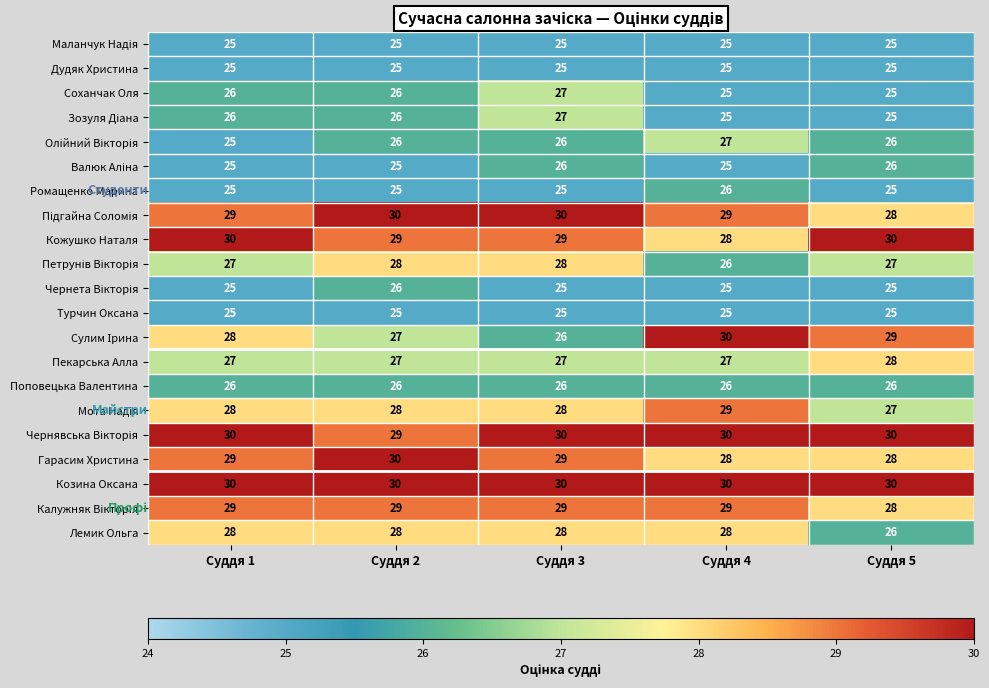

What is the minimum value shown in the chart?

25